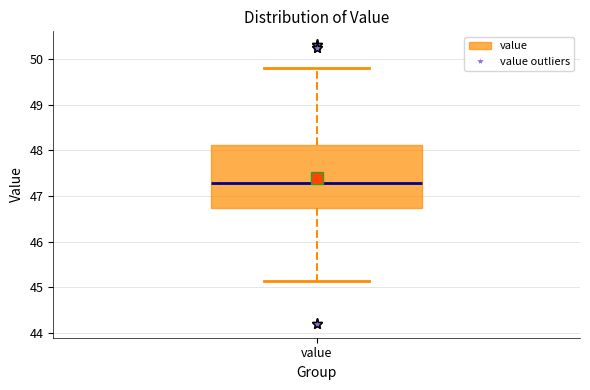

Transcribe this box plot: give where the median line is, the range the box spans, and where the two whiskers end, as read against the y-axis. The values are not printed on the chart, so give them approximately, as read against the axis.

median 47.3, box 46.7 to 48.1, whiskers 45.1 to 49.8